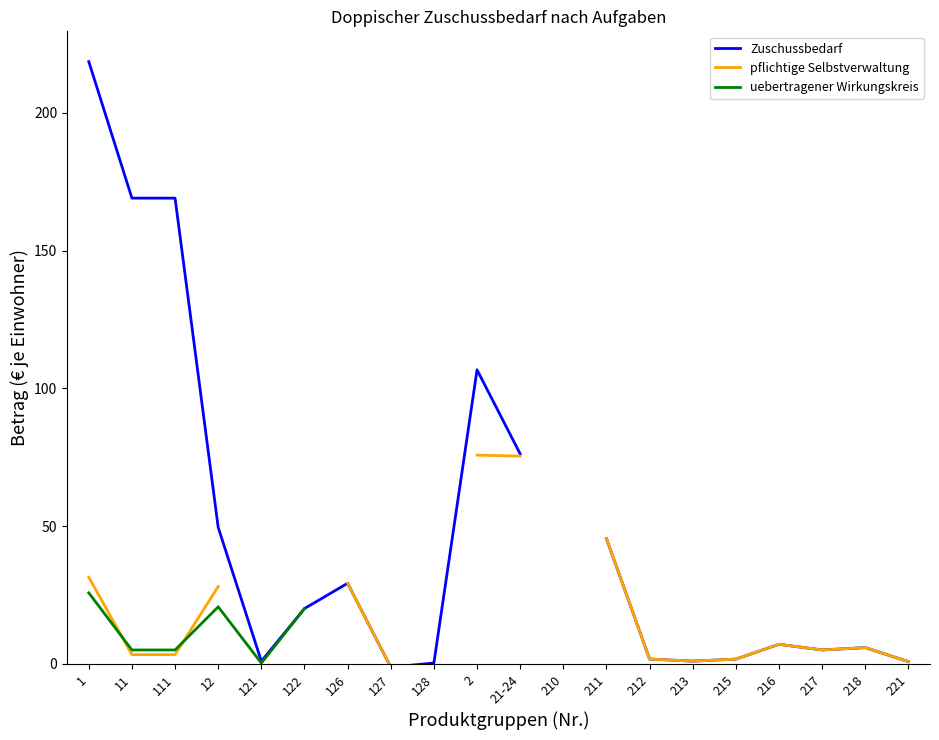

What position from the left is 216?

17